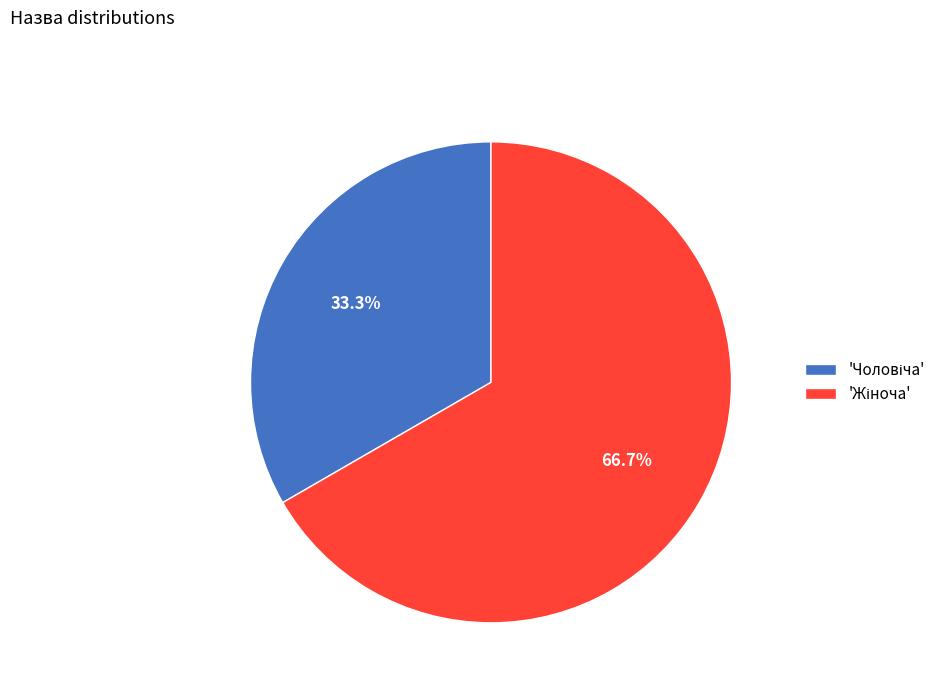

Is there a majority slice in this chart?

Yes